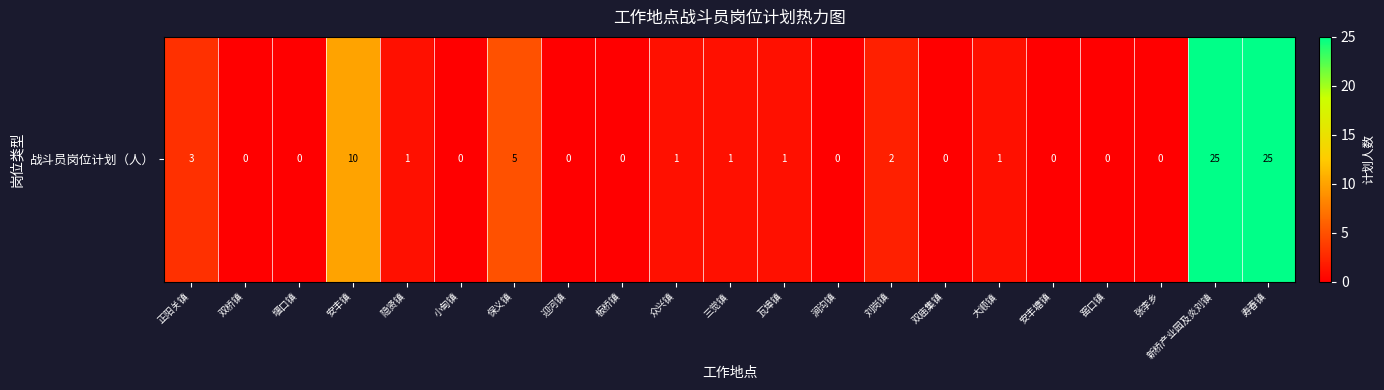

How many data points does each series have?

21